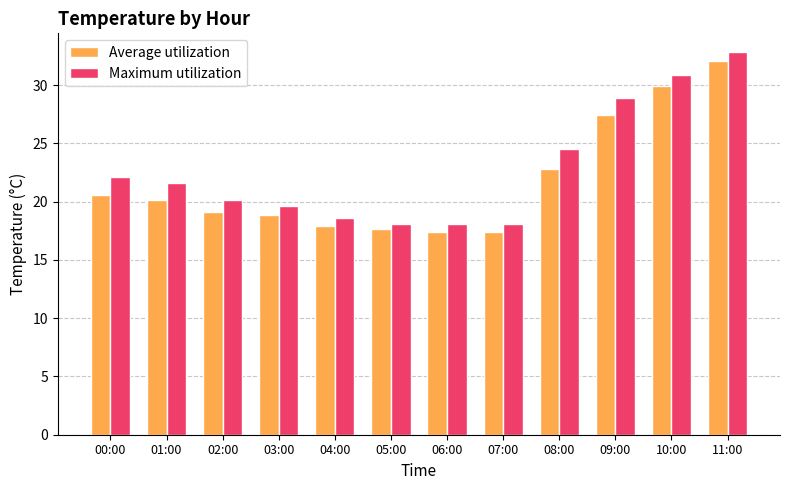

True or false: Average utilization has a value of 19.1 at 02:00.

True